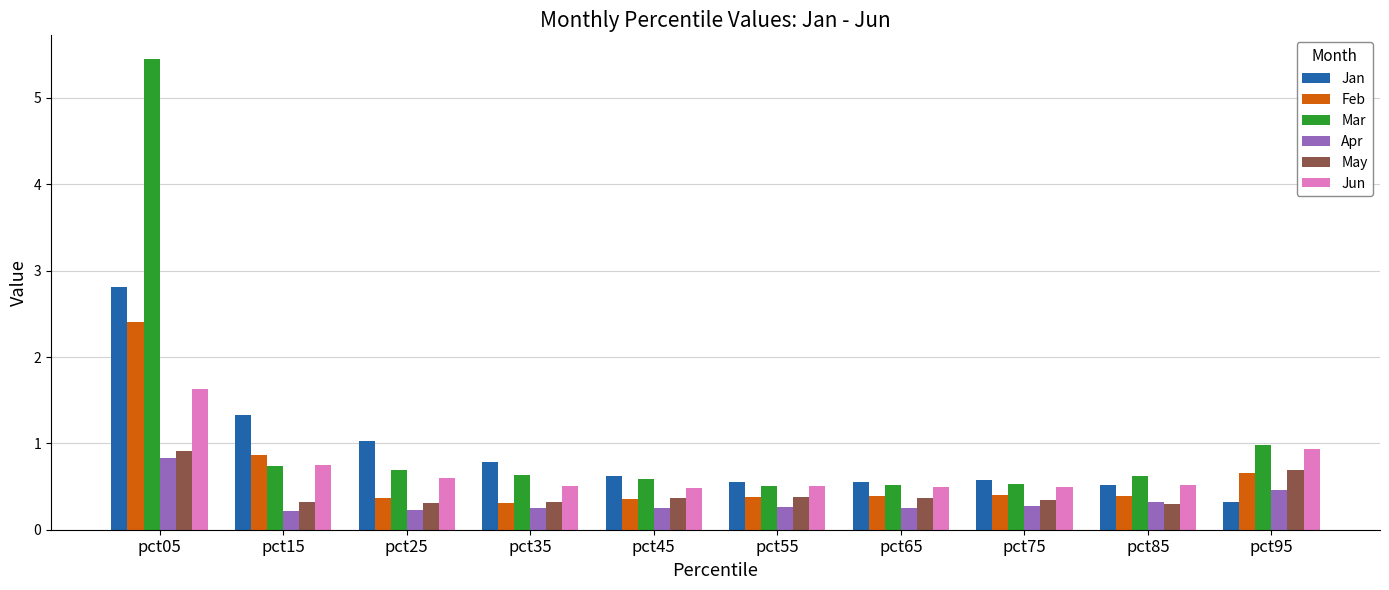

What is the approximate value of Feb at pct55?

0.4